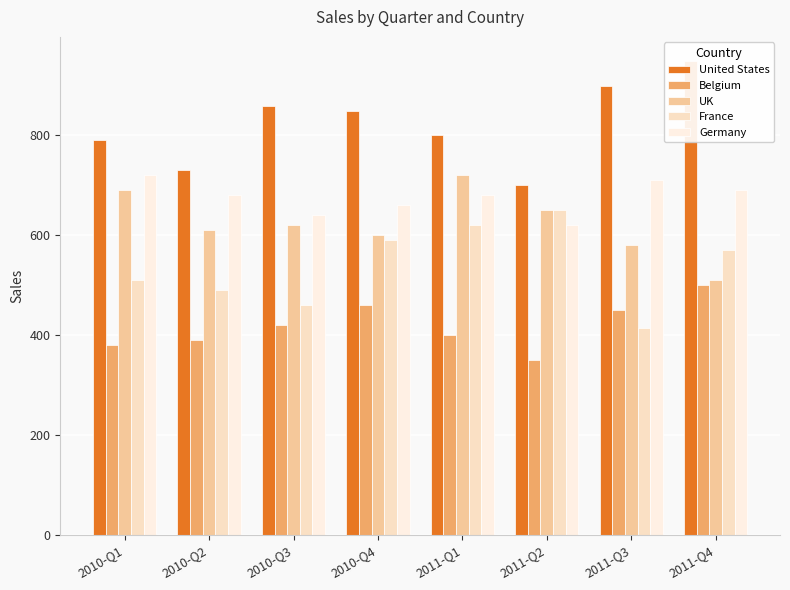

What is the difference between the second highest and second lowest values in the UK series?

110